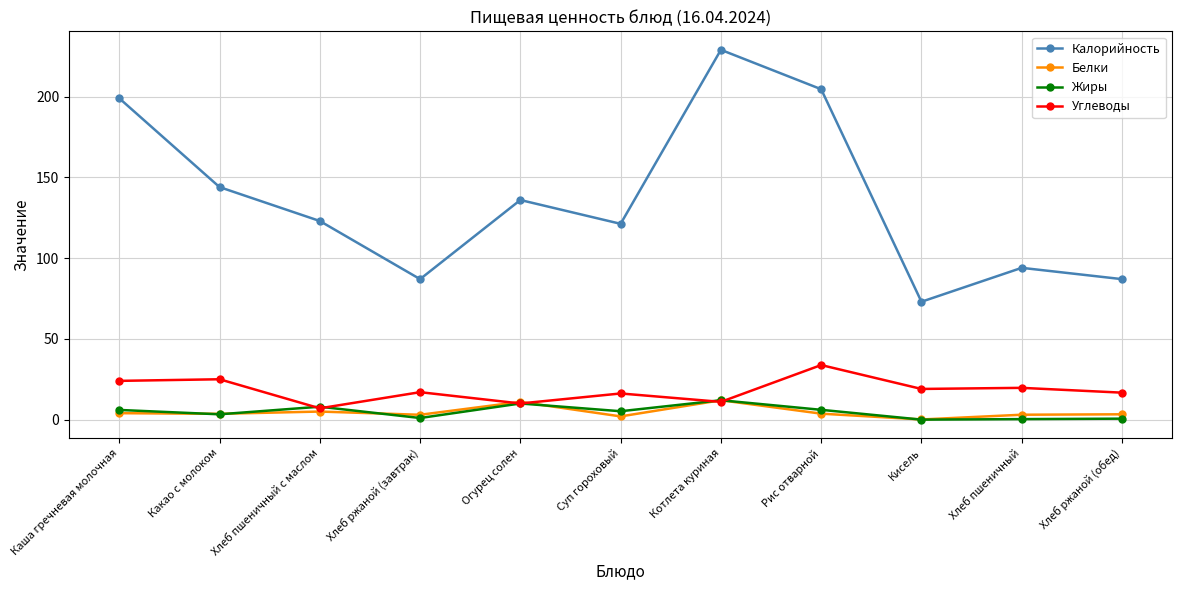

True or false: Белки and Жиры cross at least once.

True